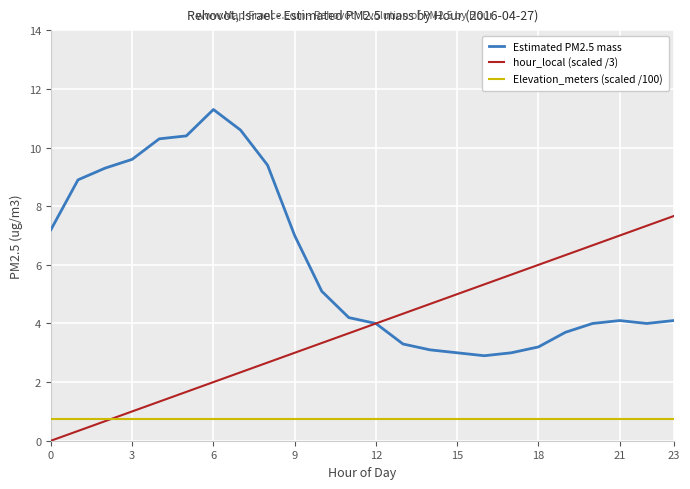

List the series in order of their peak value, lowest first.

Elevation_meters (scaled /100), hour_local (scaled /3), Estimated PM2.5 mass